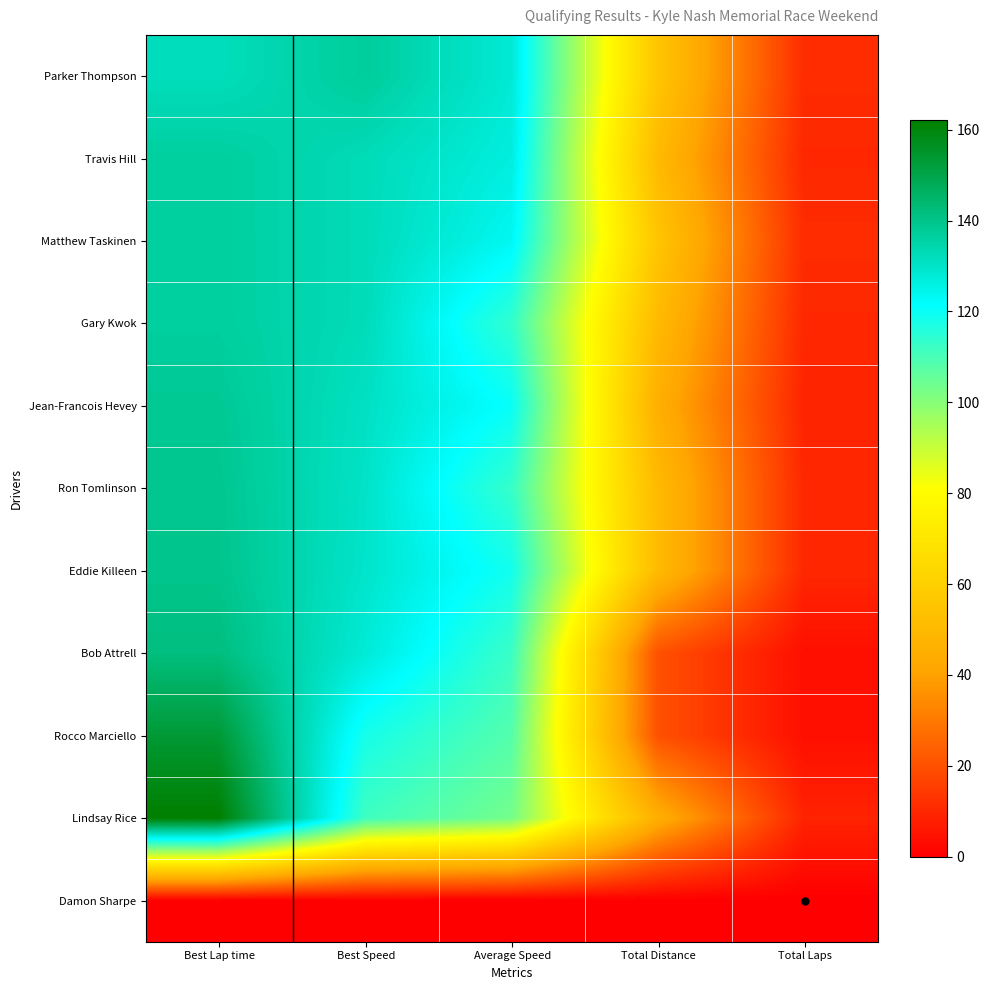

How many data points does each series have?

5